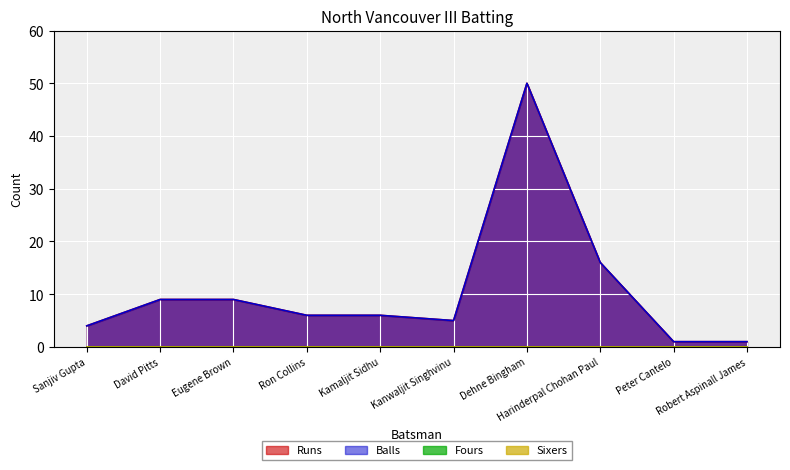

How many interior local valleys does the Balls series have?

1